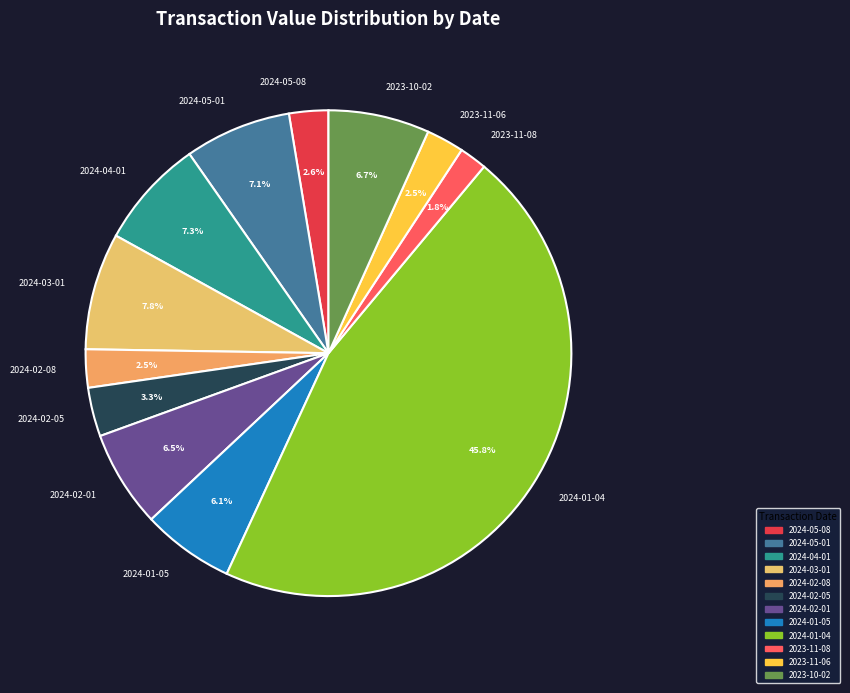

Is 2024-02-08 the majority of the pie?

No